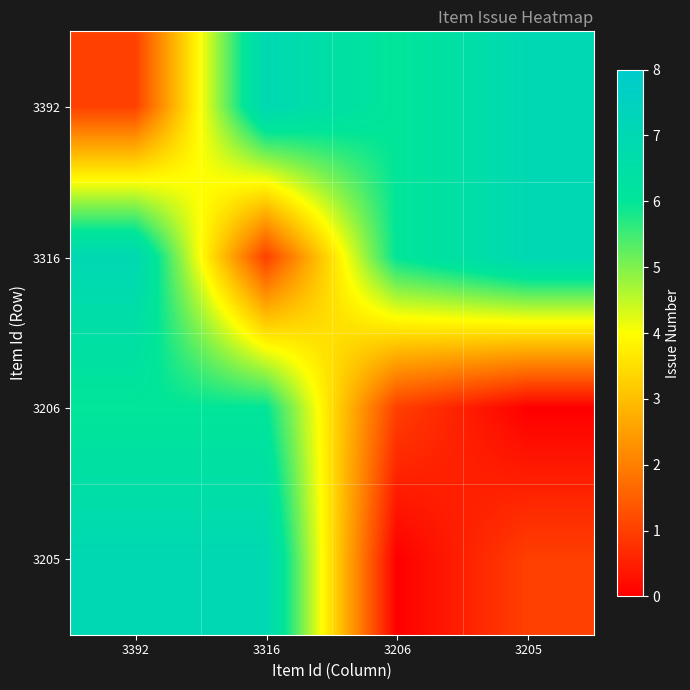

At which category does the chart reach its minimum across all series?

3205